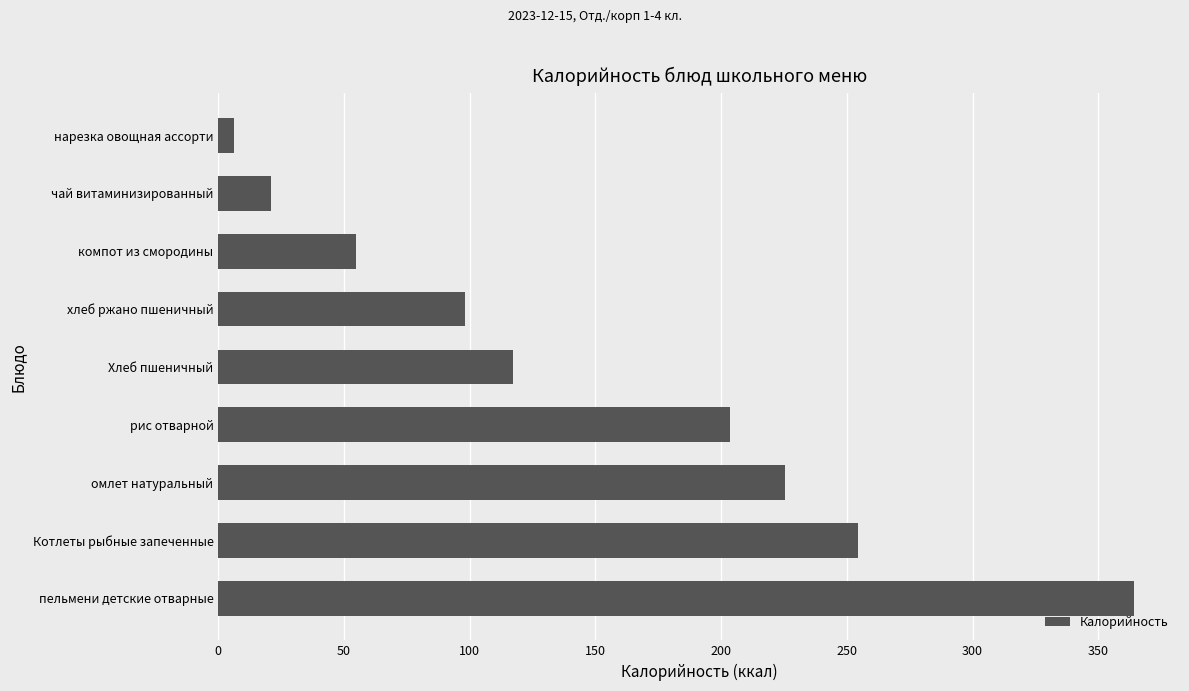

True or false: the data shows 254.5 at Котлеты рыбные запеченные.

True